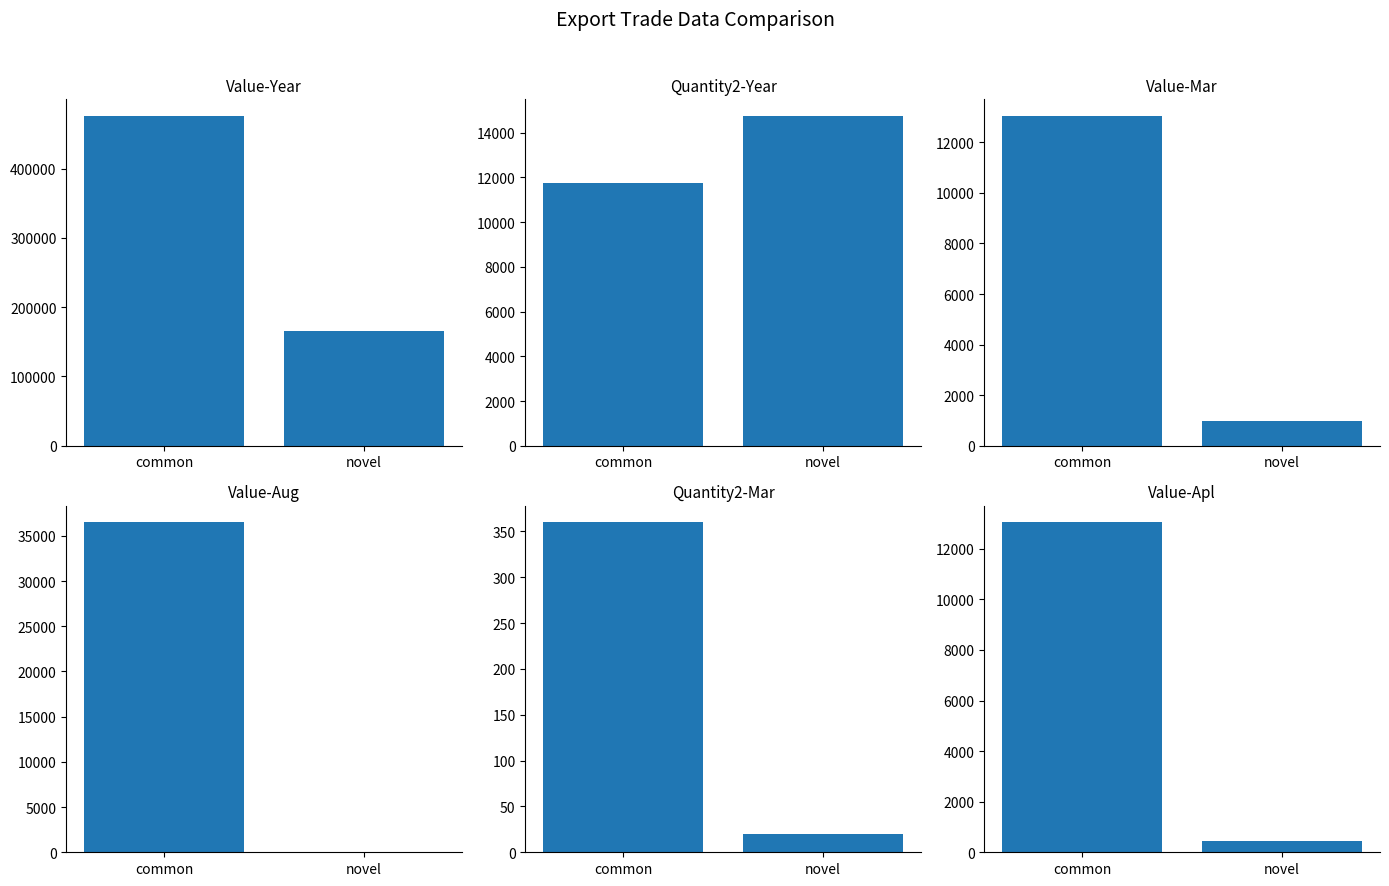

Is it true that Quantity2-Mar equals 360 at common?

True